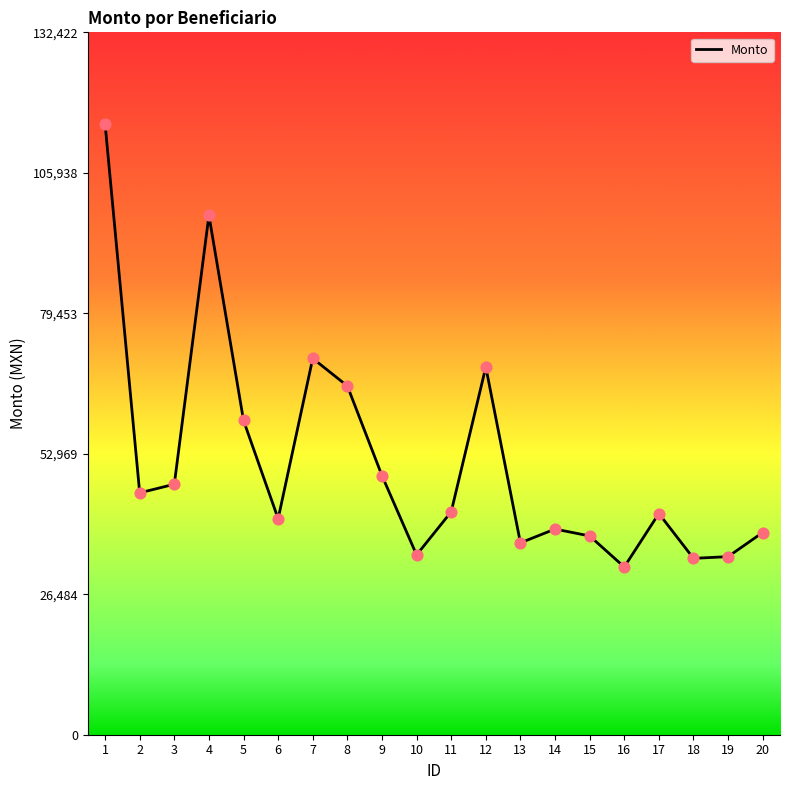

What is the change in value from 4 to 9?

-49075